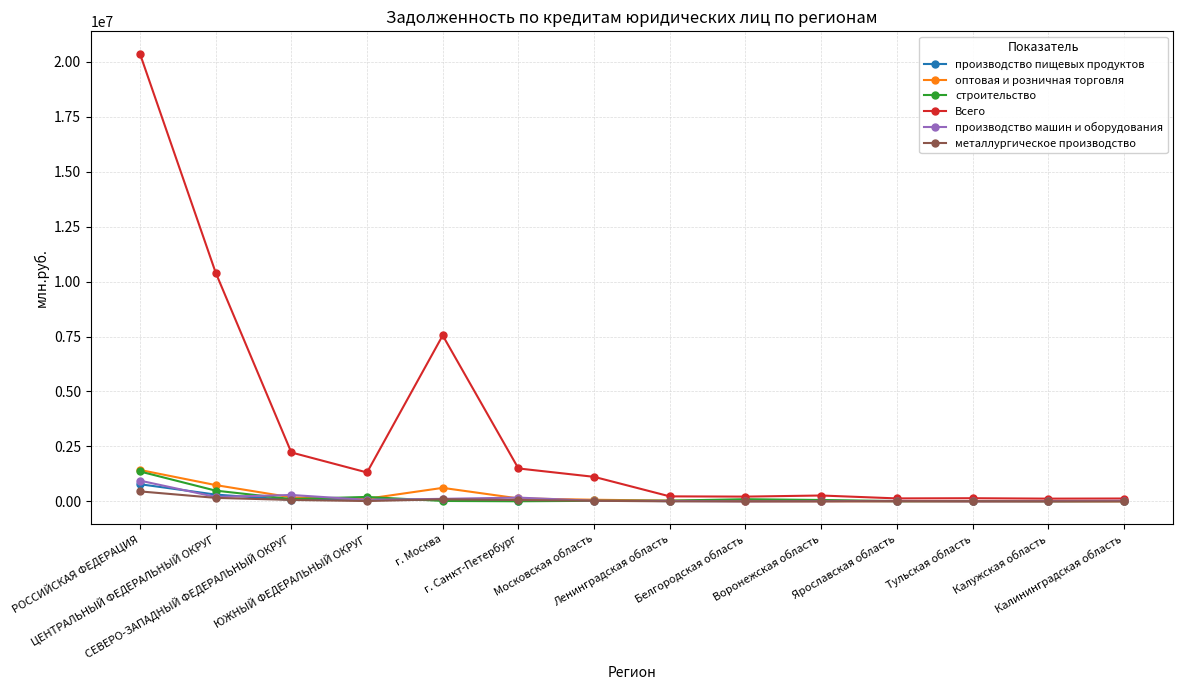

What is the maximum value for Всего?

20367335